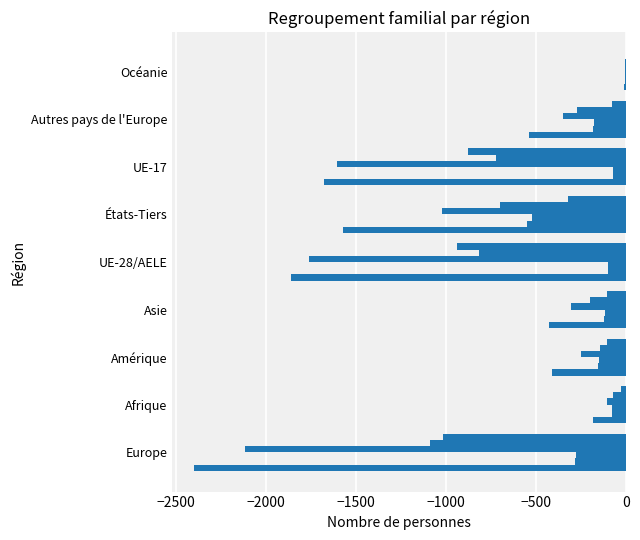

Count the number of data series in this chart.

6